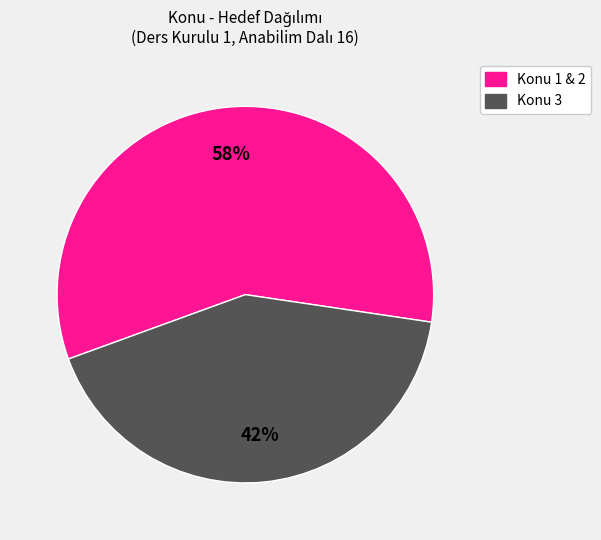

To the nearest percent, what is the average slice percentage?

50%